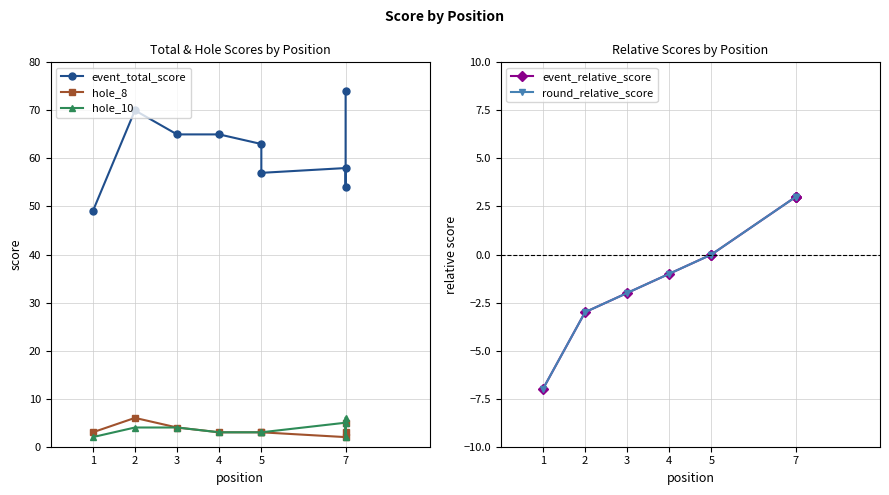

After their last crossing, which series has the higher values: hole_8 or event_relative_score?

event_relative_score